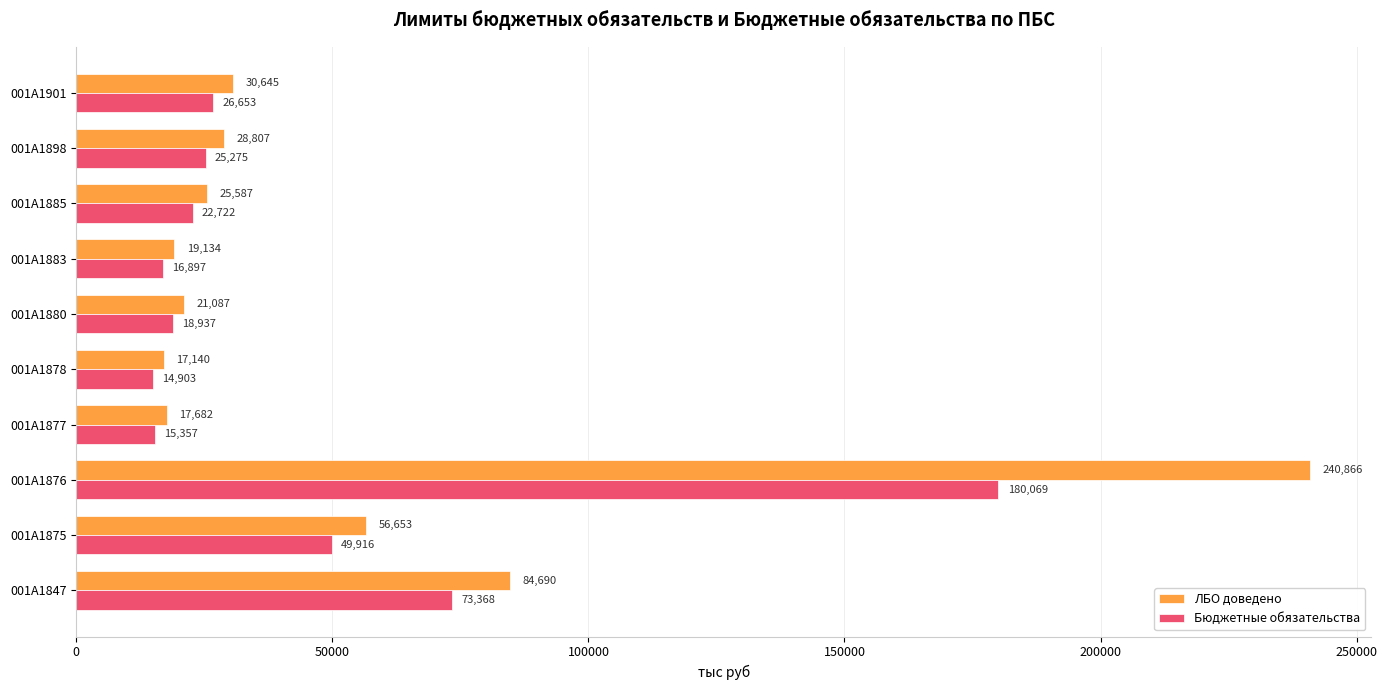

At which category does the chart reach its minimum across all series?

001А1878